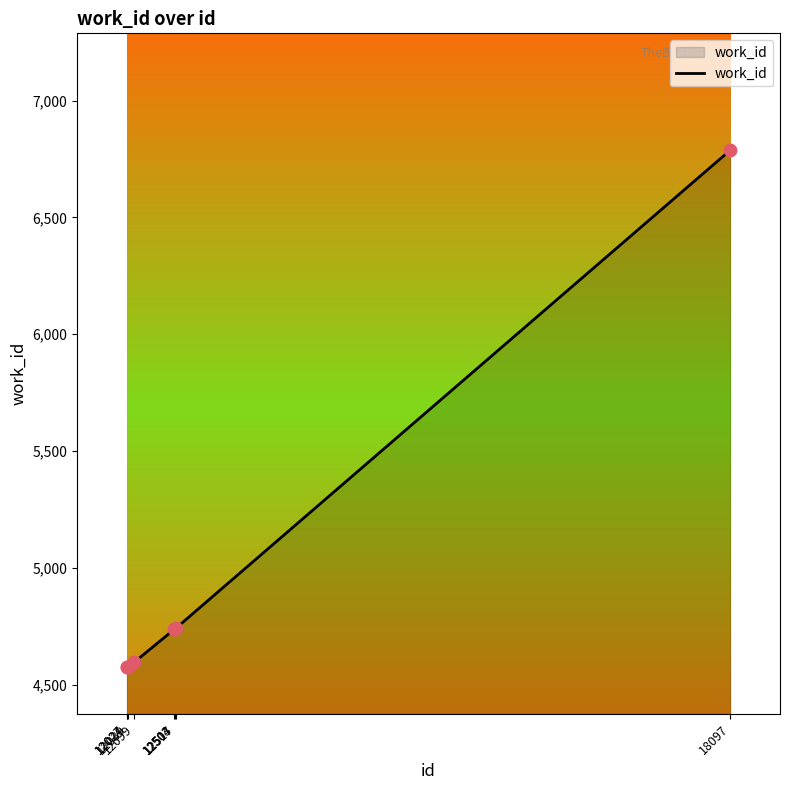

Which has a higher value, 12517 or 12039?

12517